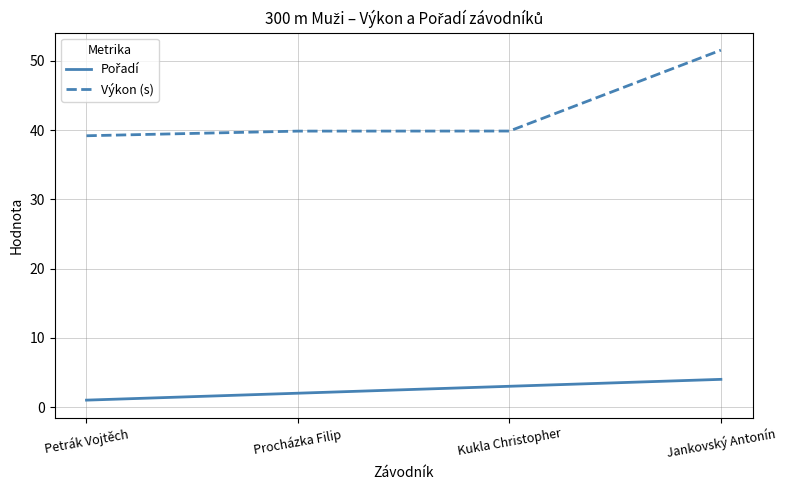

What is the difference between the maximum and minimum values in the Výkon (s) series?

12.4